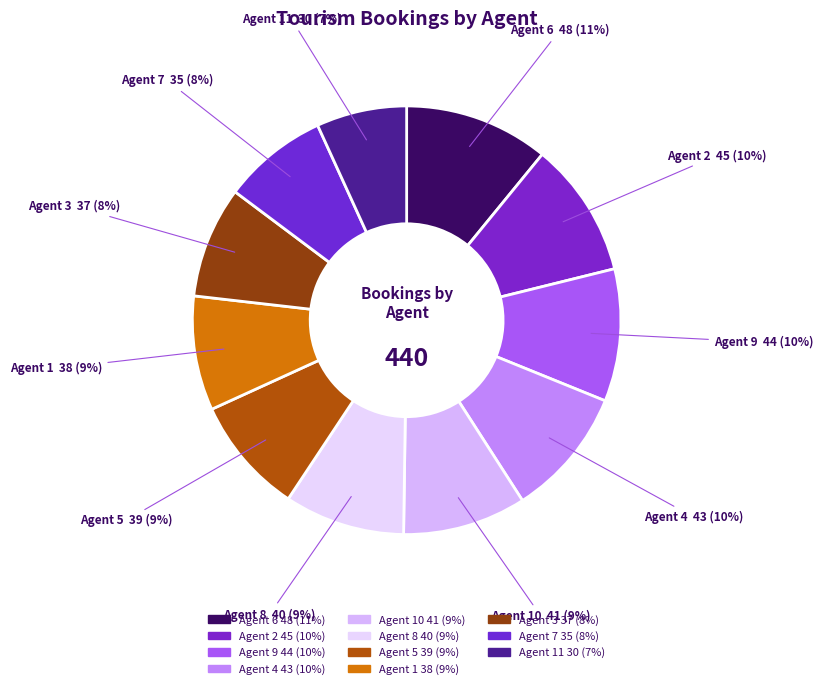

What is the ratio of the value at Agent 7 35 (8%) to the value at Agent 5 39 (9%)?

0.9